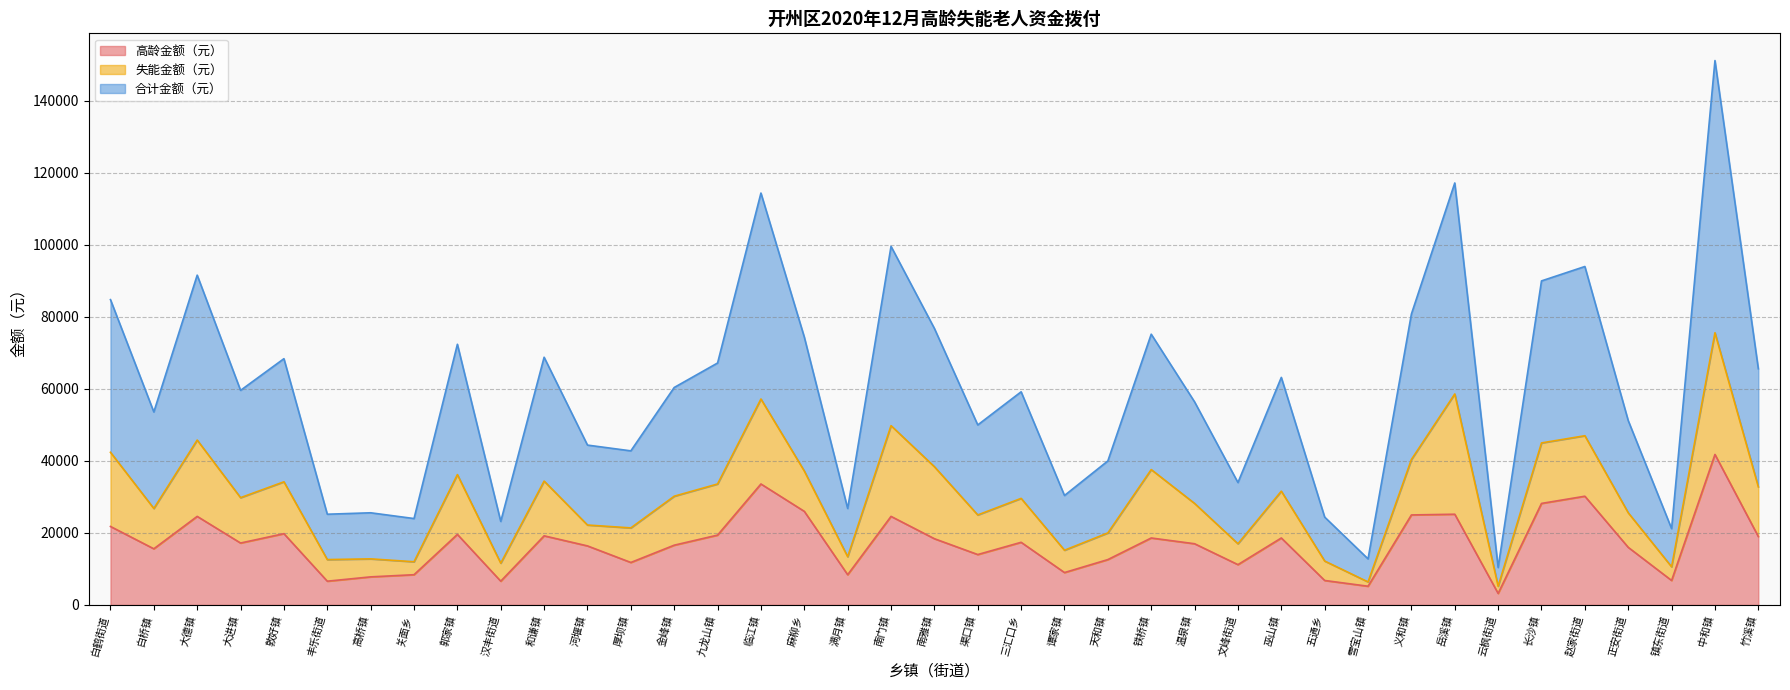

True or false: 高龄金额（元） and 合计金额（元） intersect in this chart.

False